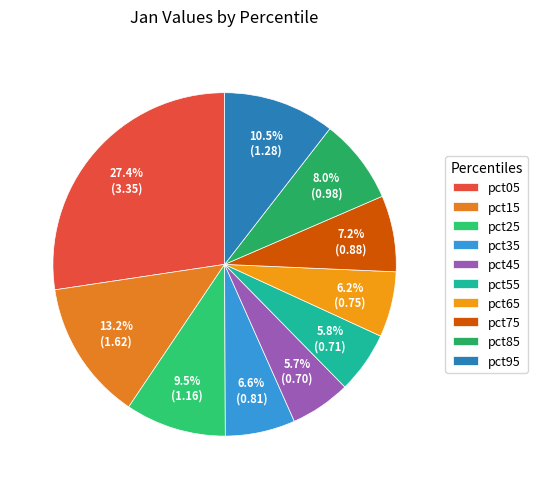

Which slice is the smallest?

pct45